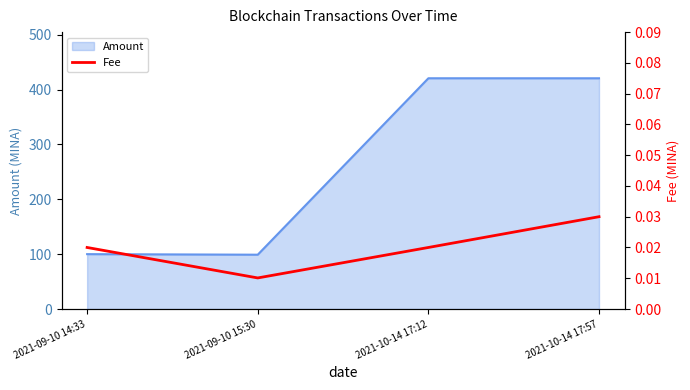

Rank the categories by value from lowest to highest.

2021-09-10 15:30, 2021-09-10 14:33, 2021-10-14 17:12, 2021-10-14 17:57